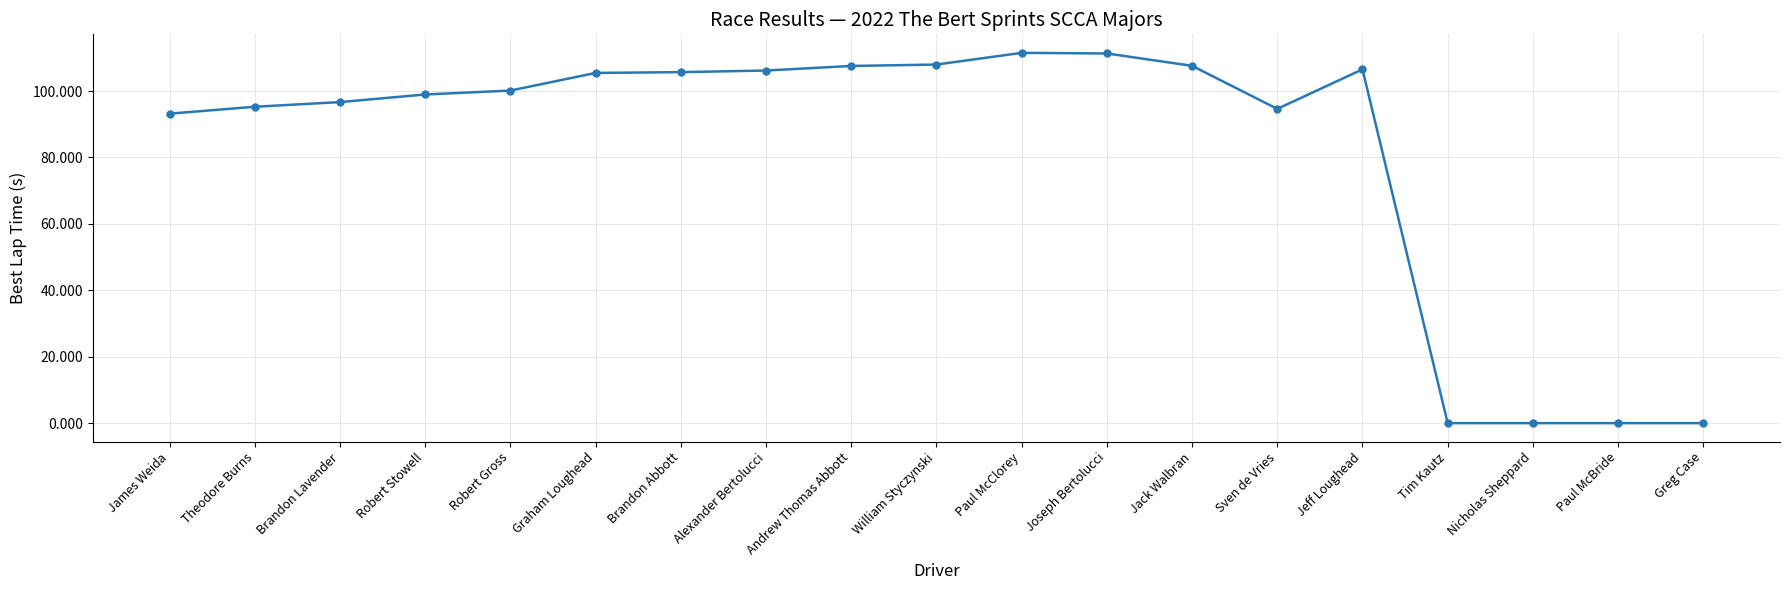

Approximately how many times larger is the value at Brandon Abbott compared to Joseph Bertolucci?

0.9